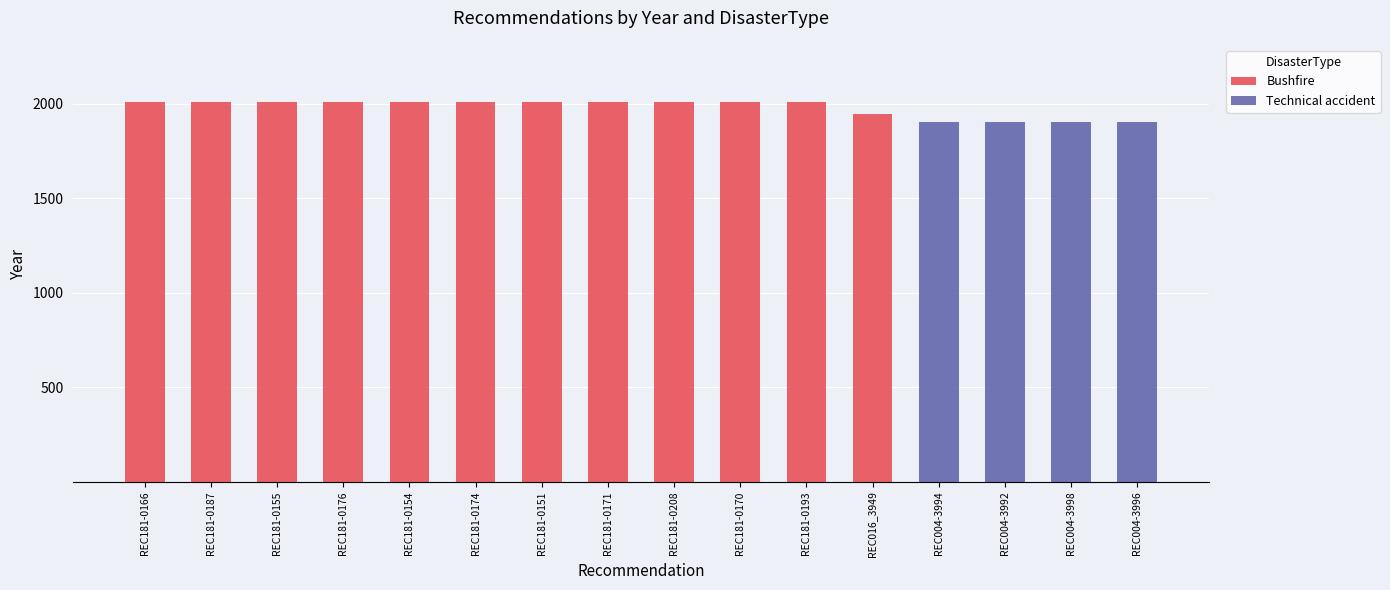

What is the total value across all series at REC181-0208?

2010